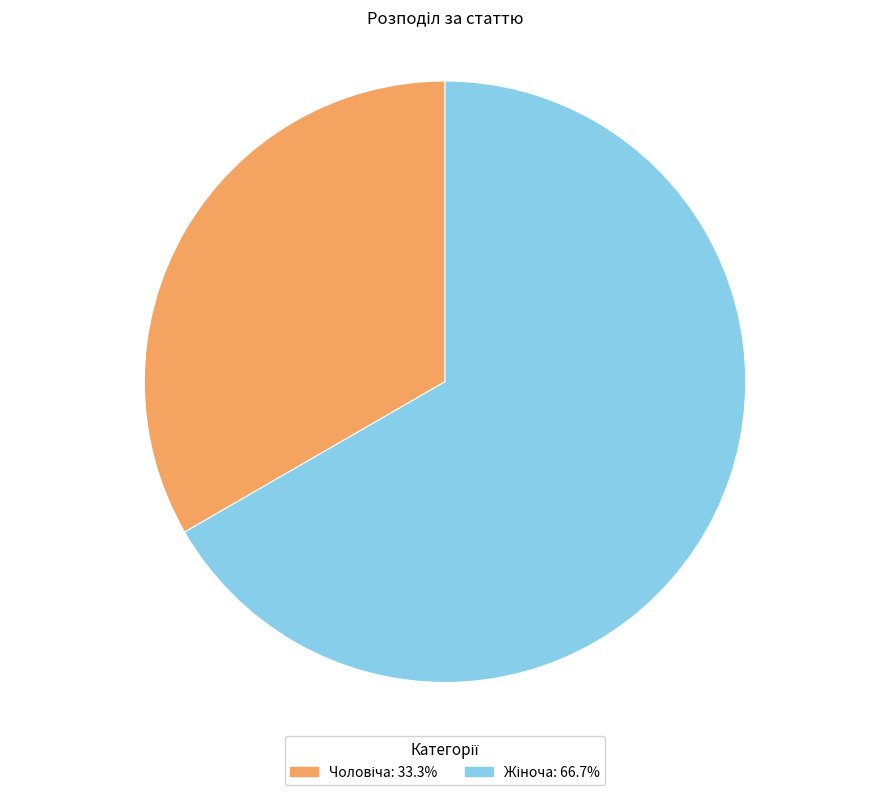

Is there any slice that represents more than half of the pie?

Yes